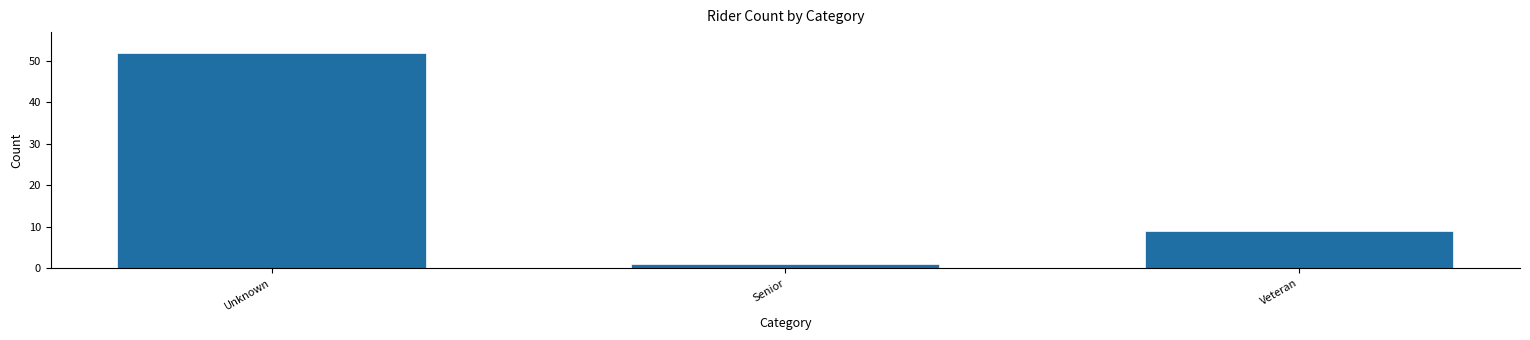

Reading right to left, transcribe all the data shown in this chart.

Veteran=9	Senior=1	Unknown=52